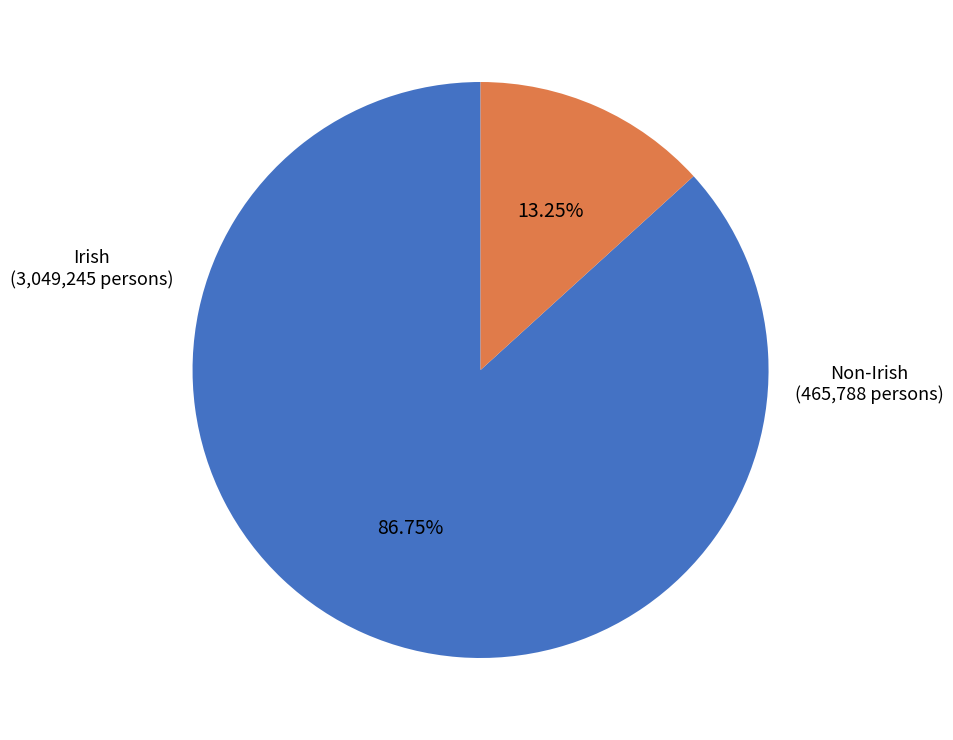

Does any single category account for the majority?

Yes